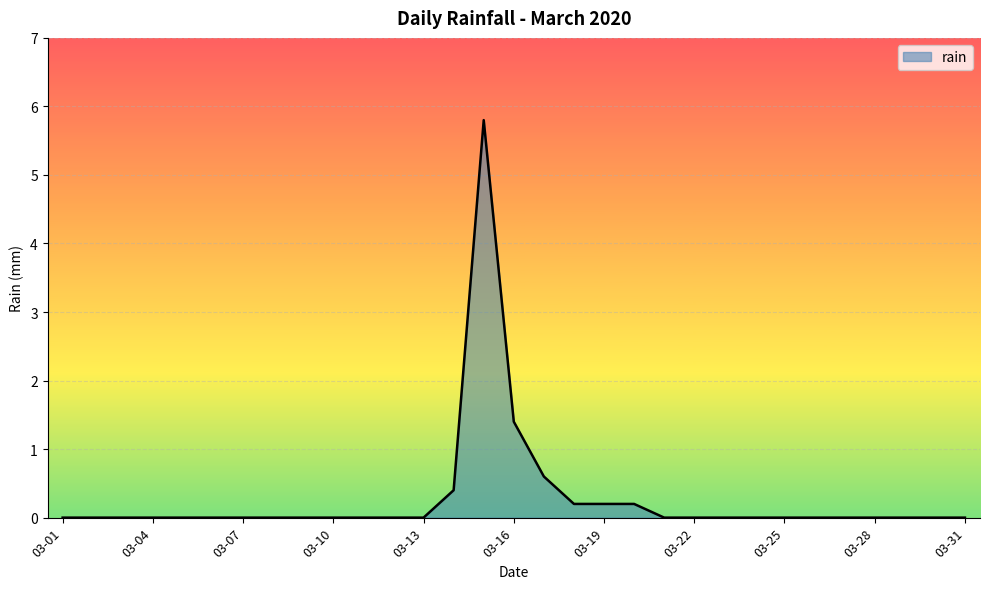

What is the difference between the maximum and minimum values?

5.8